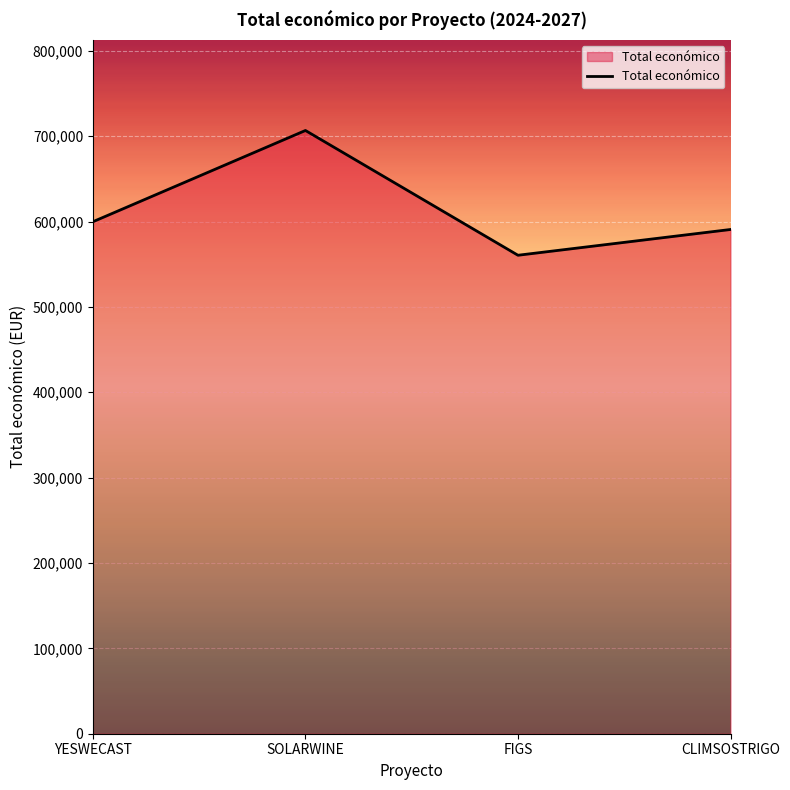

What position from the left is SOLARWINE?

2